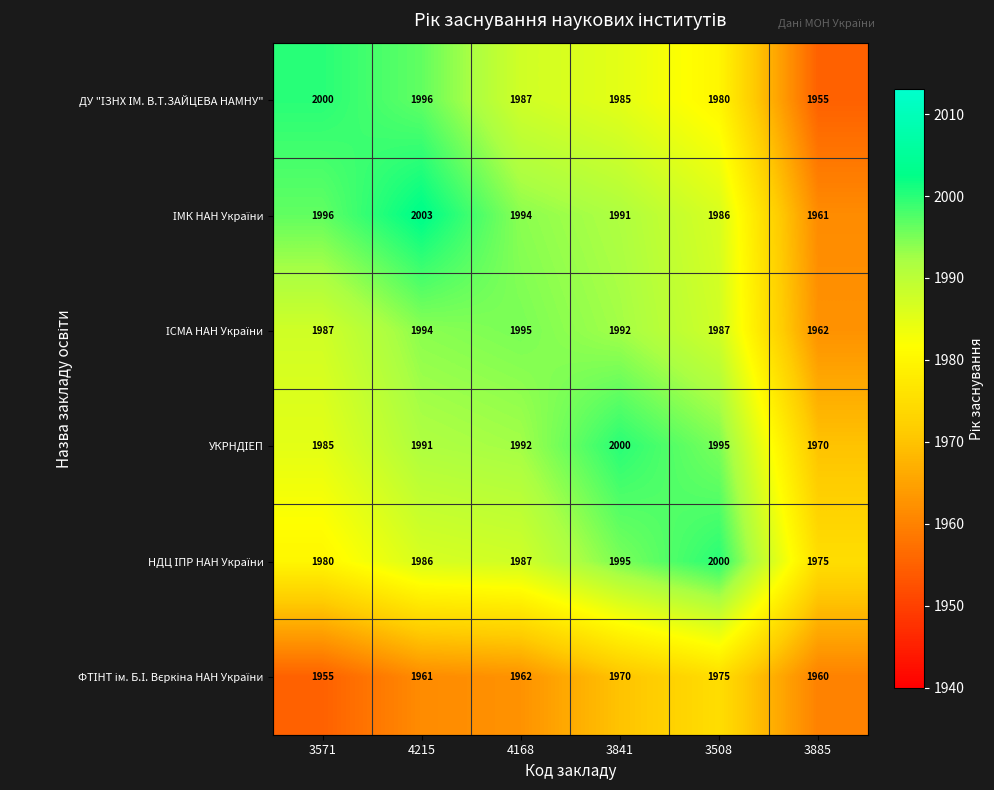

What is the smallest value displayed?

1955